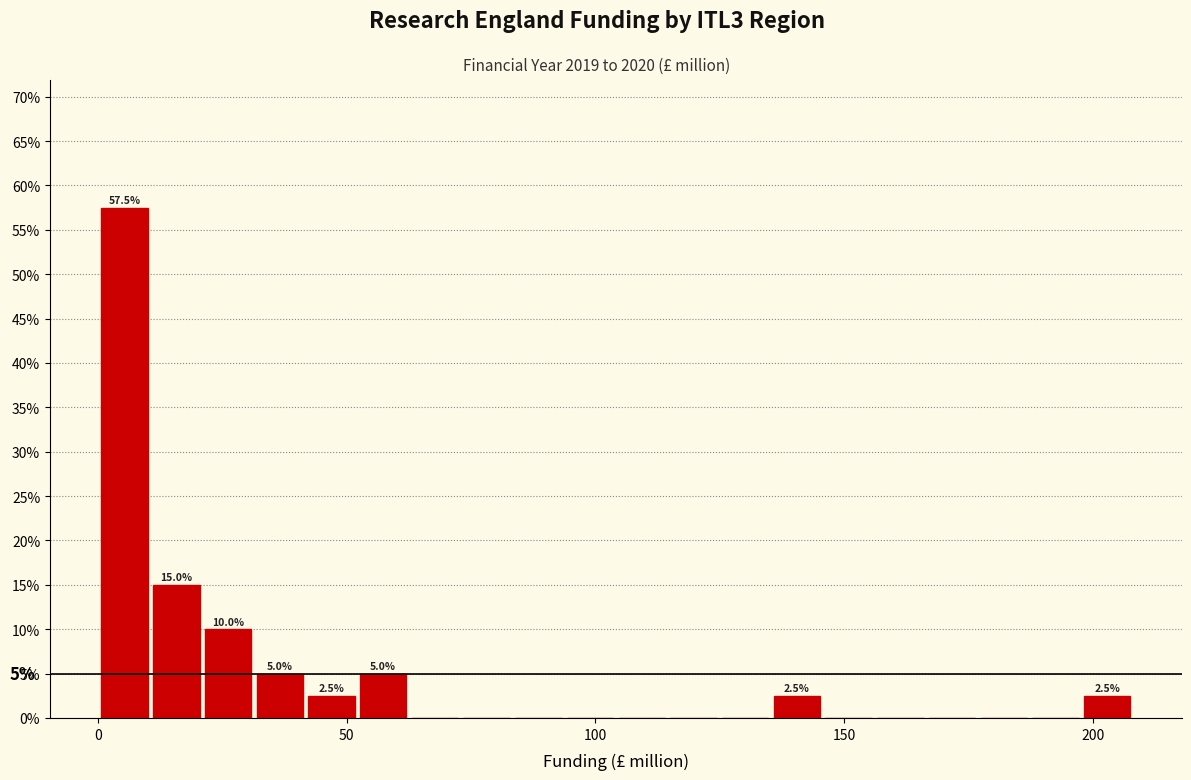

Around what value on the x-axis is the tallest bar? Give the approximate position of its centre, as read against the axis.

5